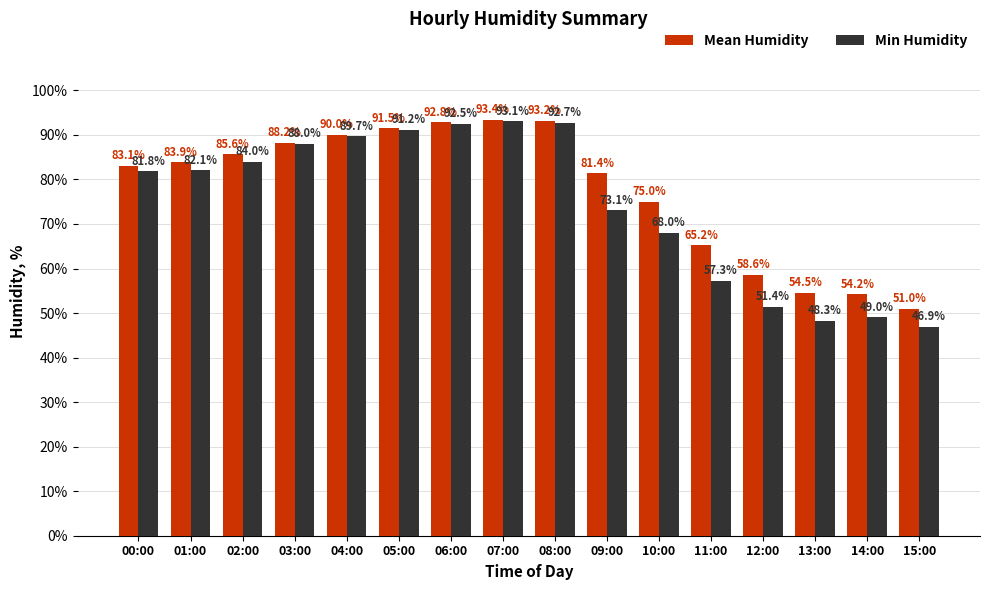

Reading left to right, transcribe all the data shown in this chart.

Mean Humidity: 00:00=83.1	01:00=83.9	02:00=85.6	03:00=88.2	04:00=90.0	05:00=91.5	06:00=92.8	07:00=93.4	08:00=93.2	09:00=81.4	10:00=75.0	11:00=65.2	12:00=58.6	13:00=54.5	14:00=54.2	15:00=51.0
Min Humidity: 00:00=81.8	01:00=82.1	02:00=84.0	03:00=88.0	04:00=89.7	05:00=91.2	06:00=92.5	07:00=93.1	08:00=92.7	09:00=73.1	10:00=68.0	11:00=57.3	12:00=51.4	13:00=48.3	14:00=49.0	15:00=46.9